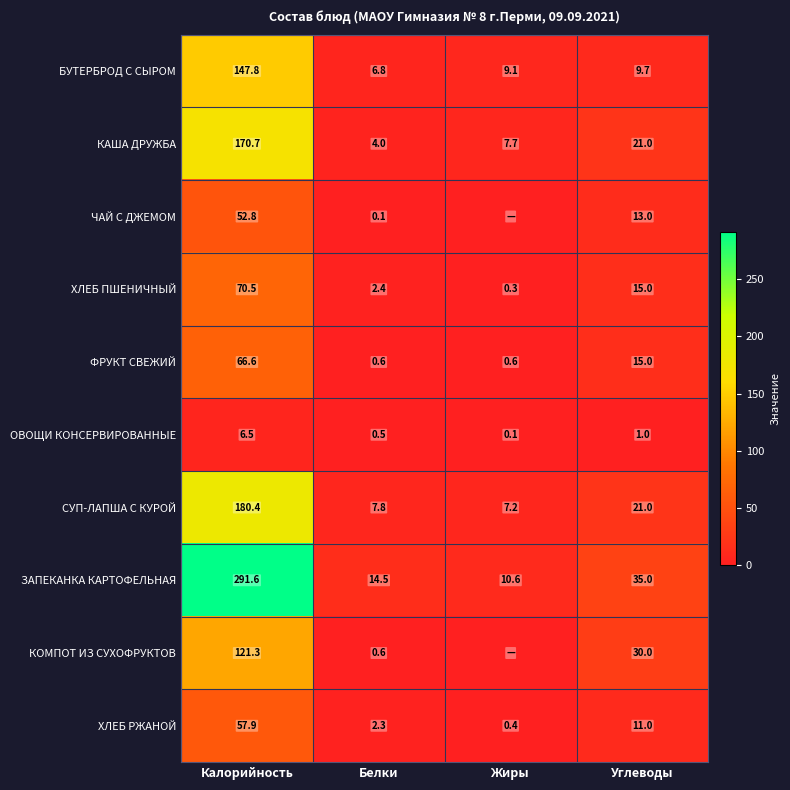

Rank the categories by СУП-ЛАПША С КУРОЙ value from lowest to highest.

Жиры, Белки, Углеводы, Калорийность